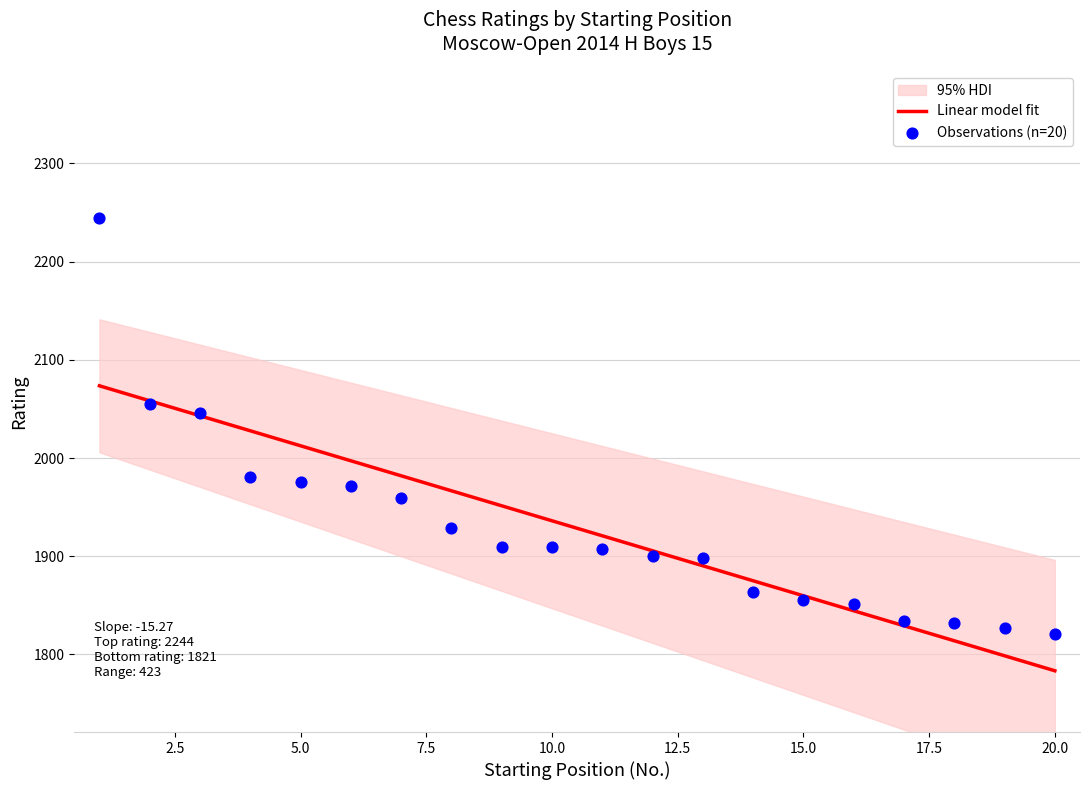

What is the change in value from 1 to 8?

-315